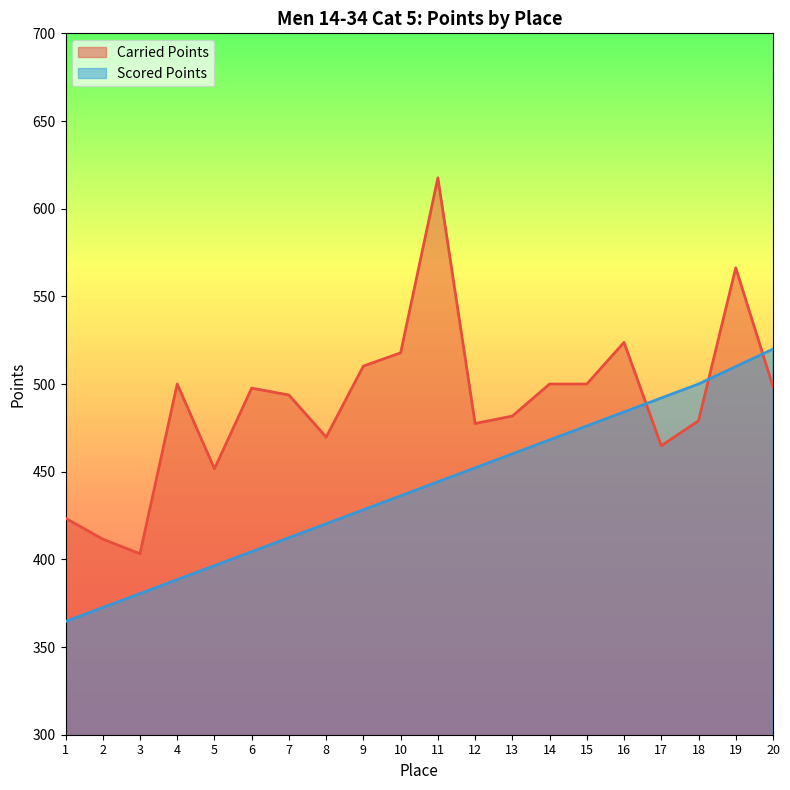

Between 5 and 6, which series saw the biggest shift?

Carried Points